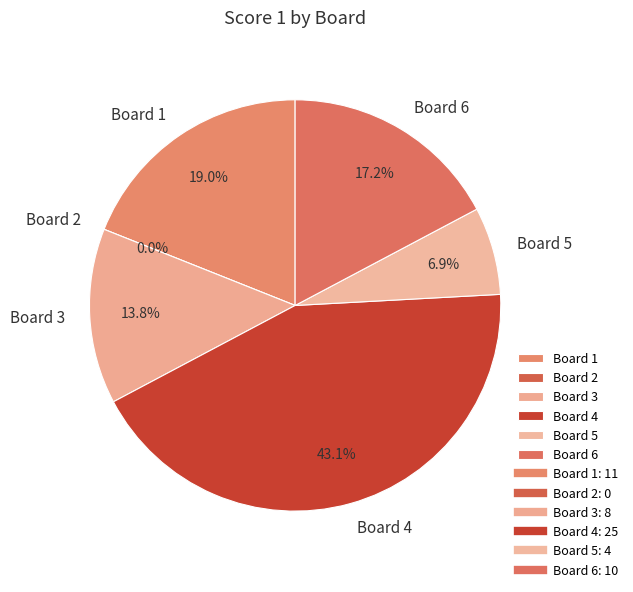

The 1 slice represents 19% of the pie. True or false?

True